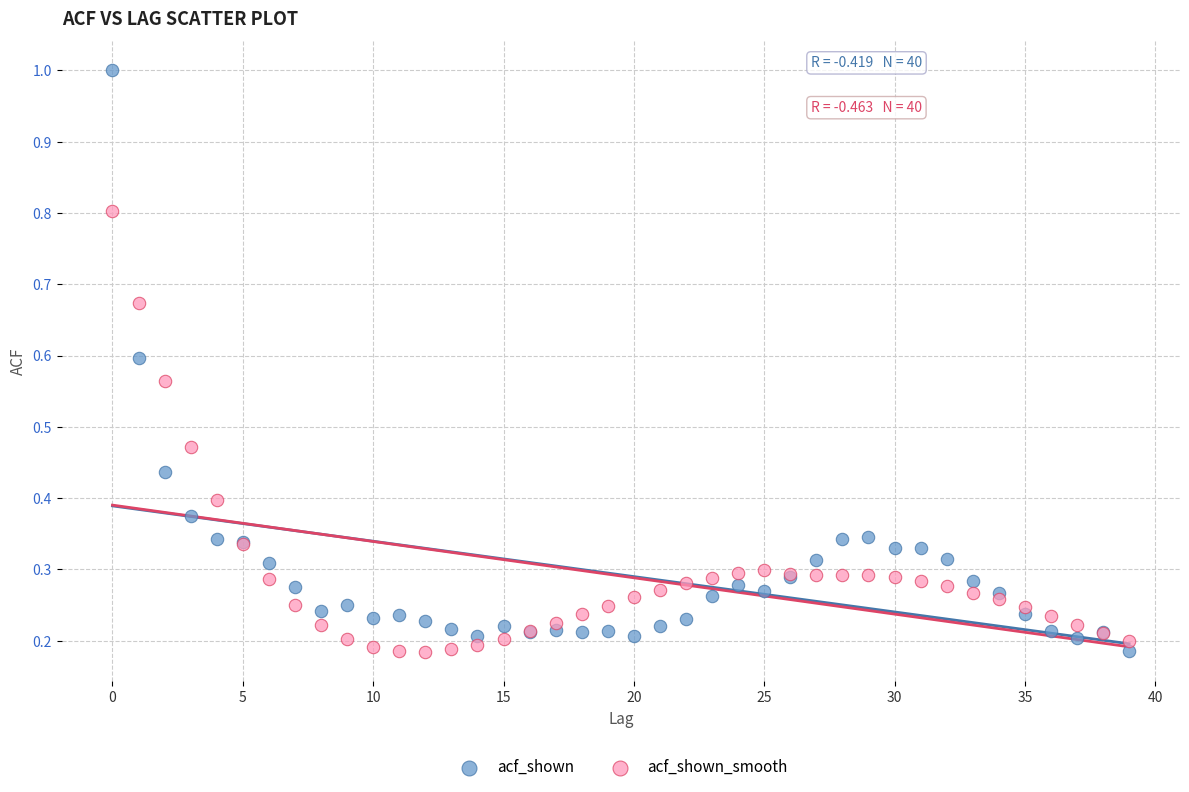

Which series has the widest spread of Y values?

acf_shown